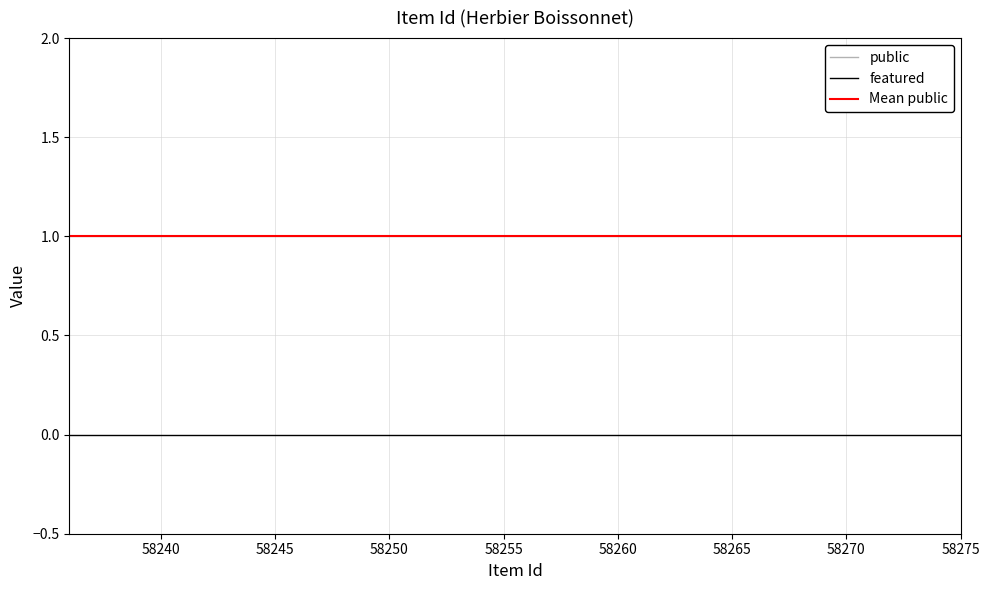

True or false: public and featured cross at least once.

False